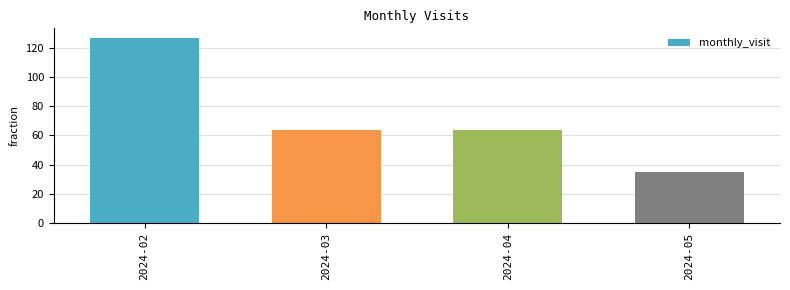

What is the difference between the values at 2024-02 and 2024-05?

92